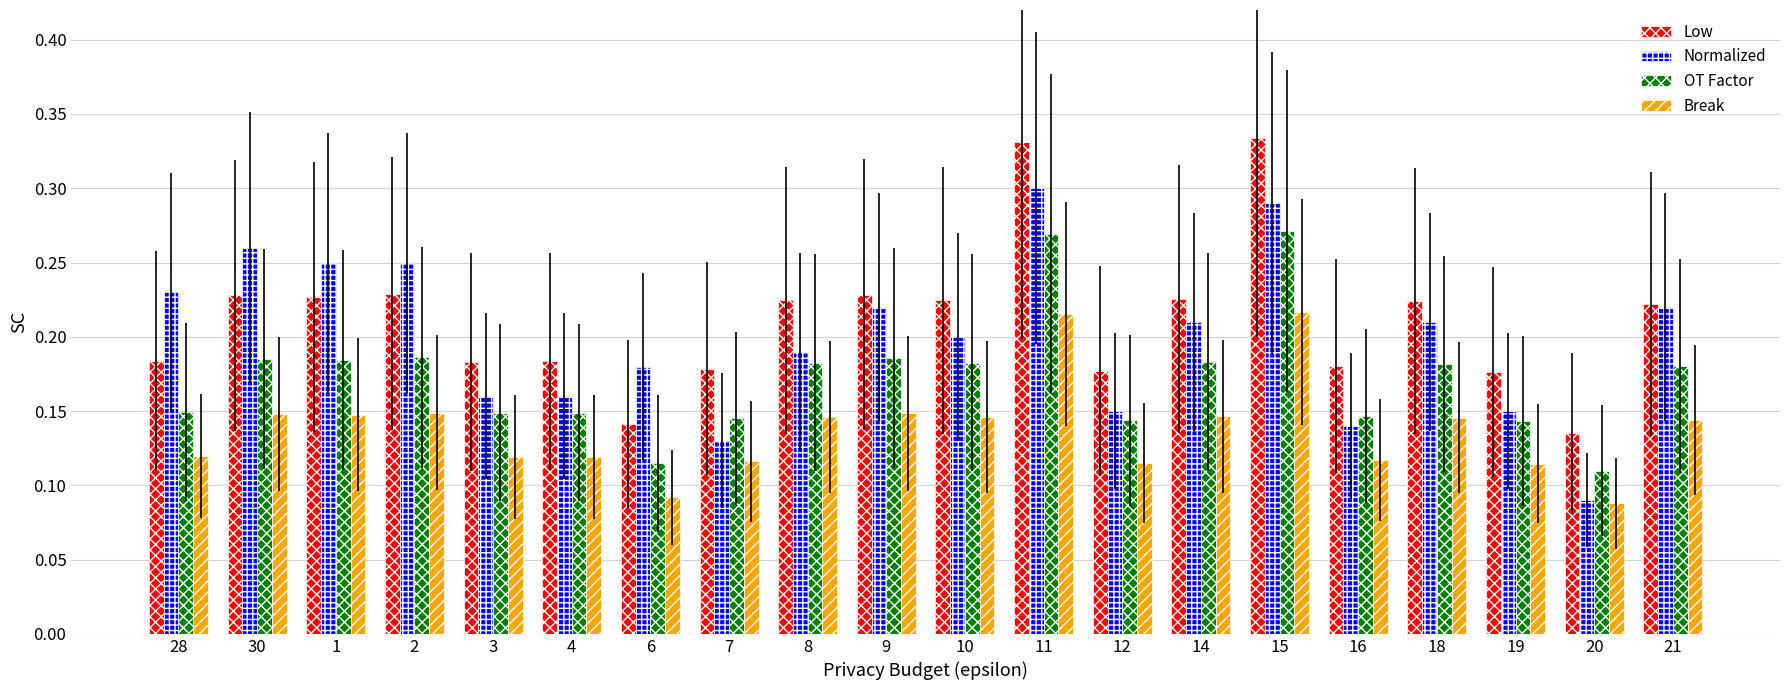

Rank the series by their maximum value, from highest to lowest.

Low, Normalized, OT Factor, Break